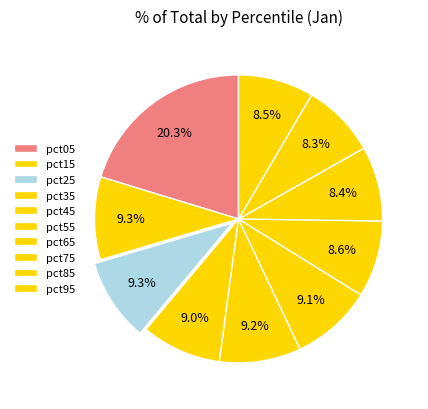

What portion of the pie excludes pct95?

91.5%